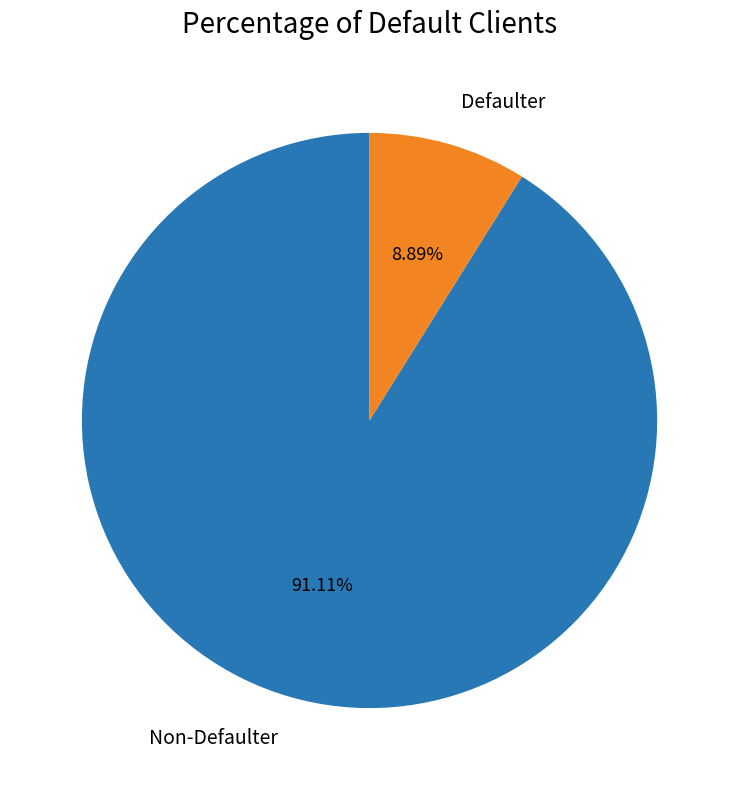

Is there a majority slice in this chart?

Yes